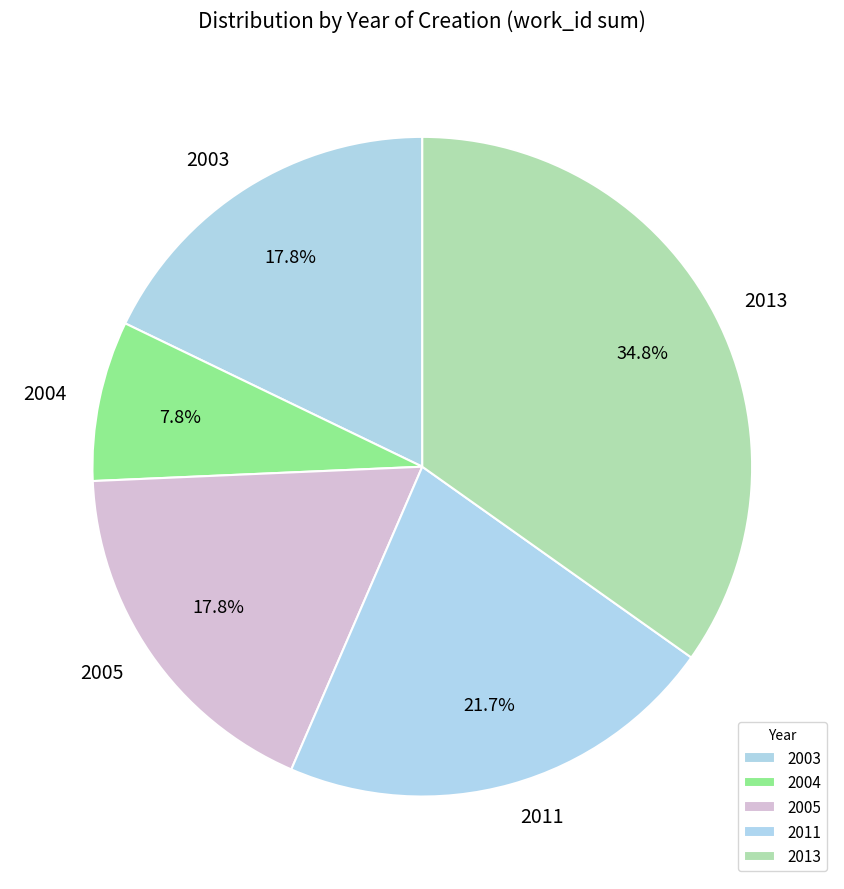

What percentage is NOT represented by 2004?

92.2%